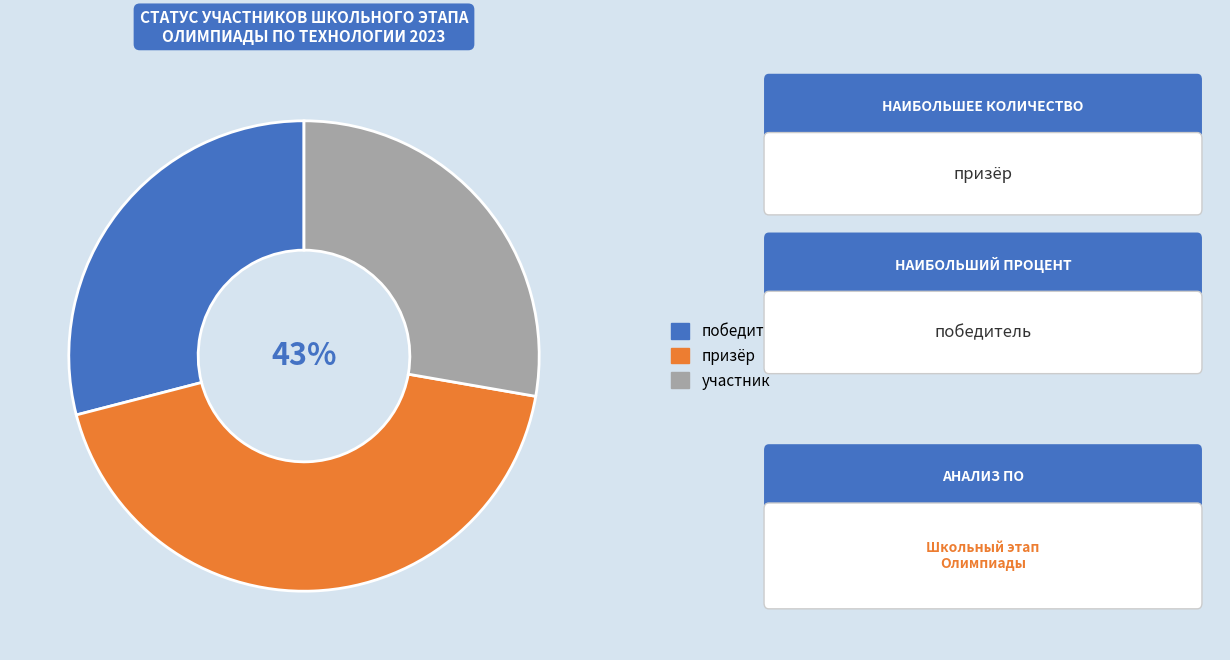

Is призёр the majority of the pie?

No